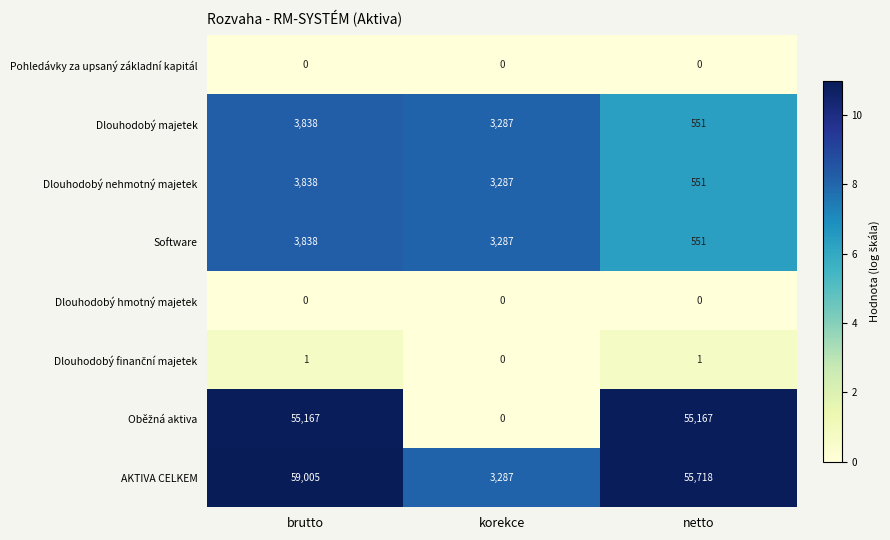

Which category has the highest value across all series?

brutto